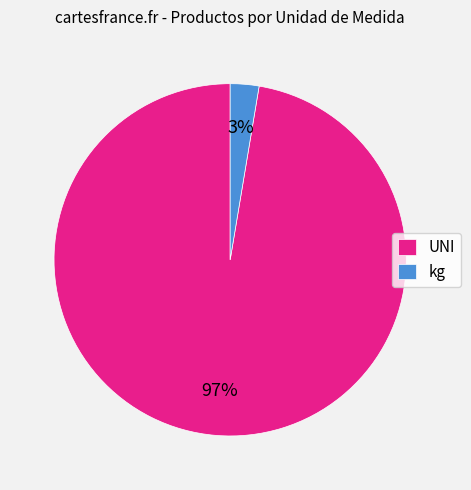

Between kg and UNI, which is larger?

UNI